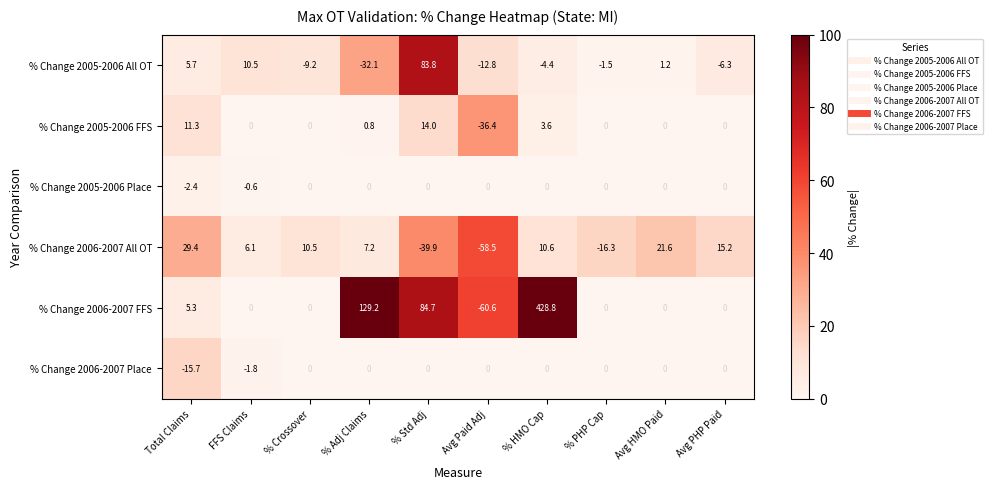

The value of % Change 2006-2007 Place at Avg PHP Paid is -6.5. True or false?

False